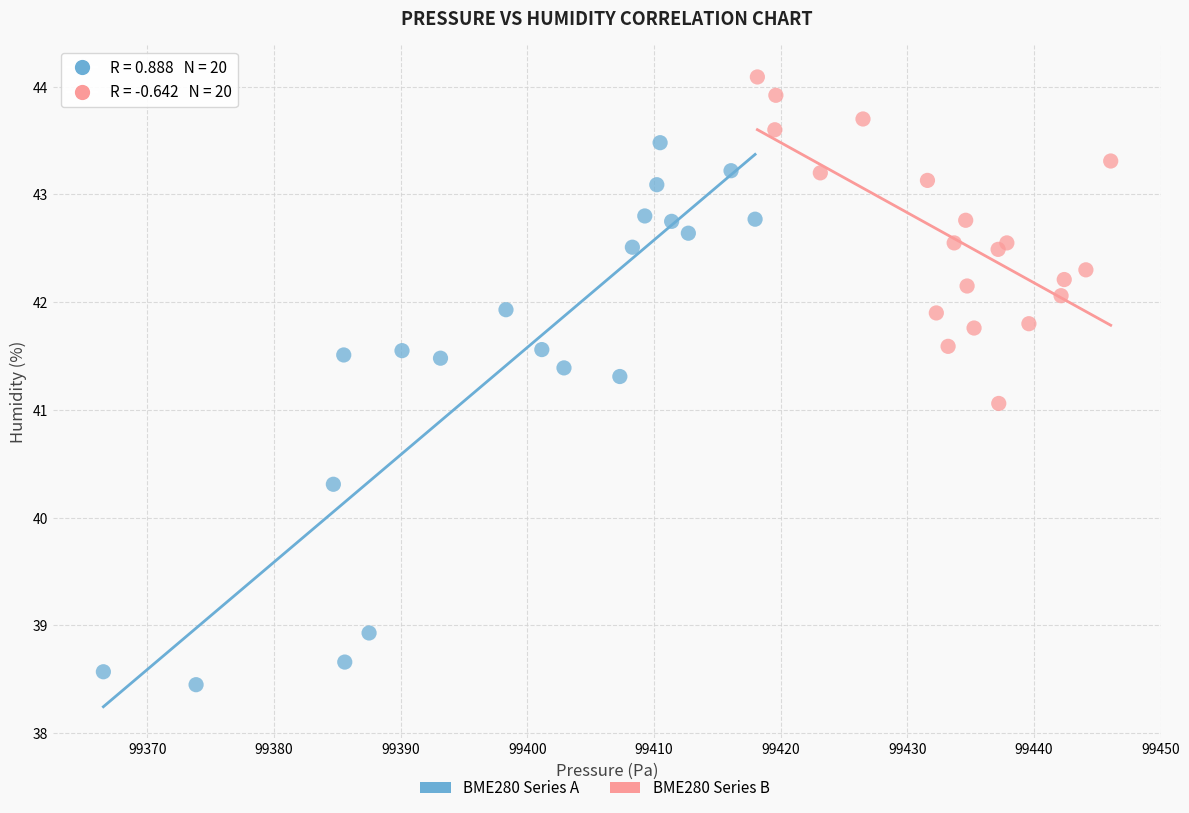

Which series has the largest Y range (max minus min)?

BME280 Series A